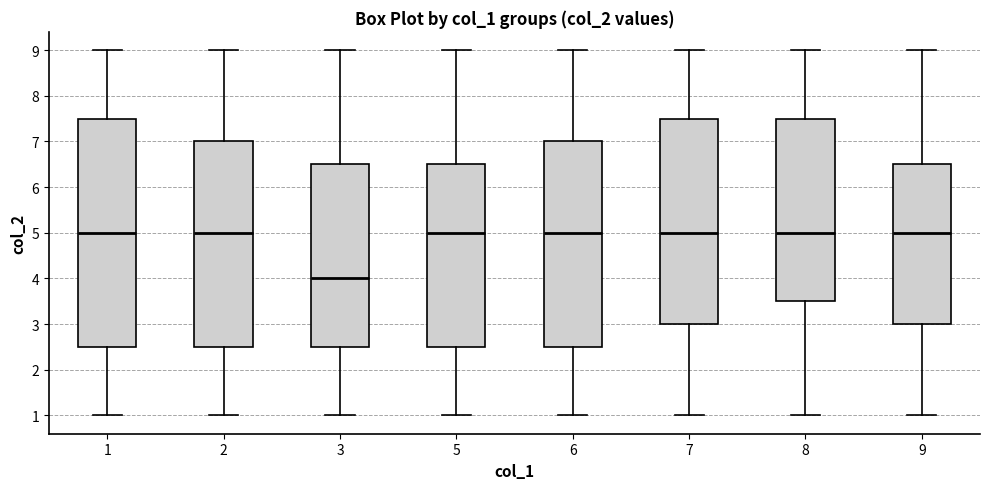

Comparing the boxes themselves (not the whiskers), which one is the tallest?

1